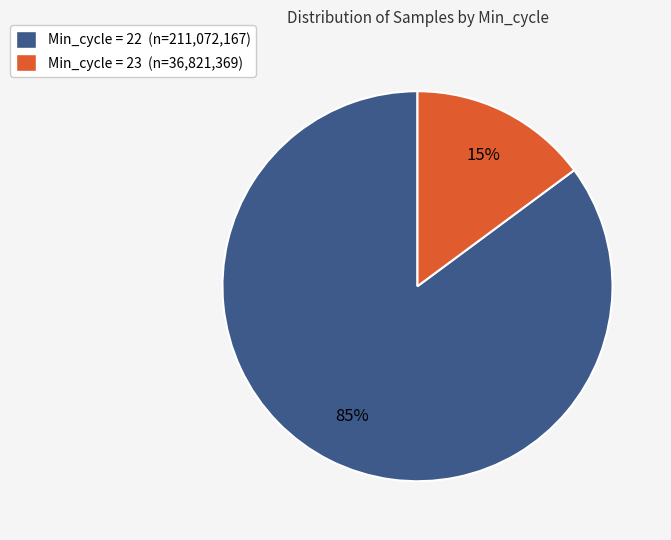

Between Min_cycle = 23 (n=36,821,369) and Min_cycle = 22 (n=211,072,167), which is larger?

Min_cycle = 22 (n=211,072,167)